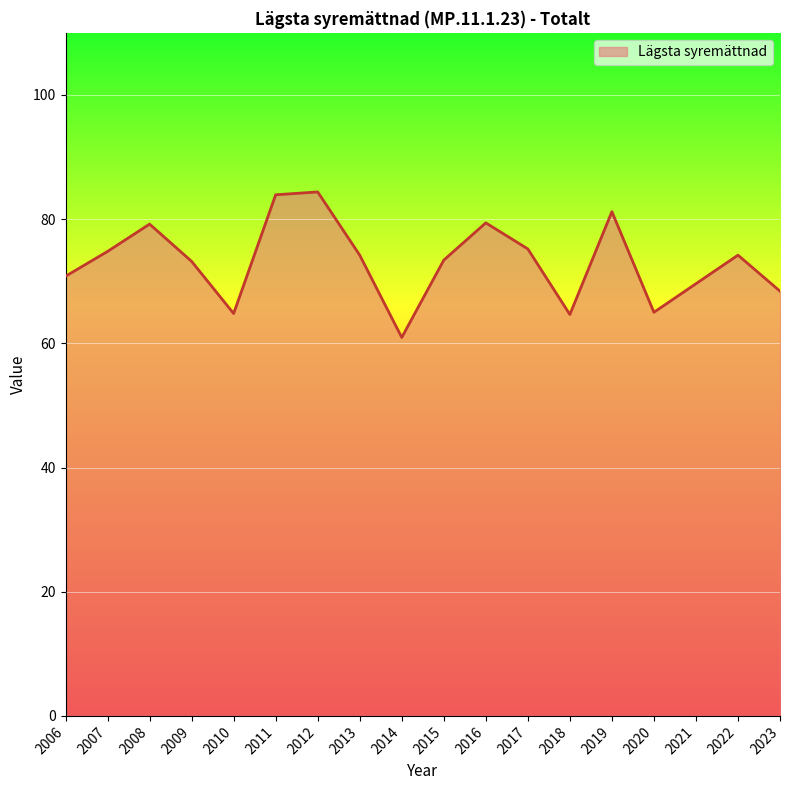

Is it true that the value at 2010 is 64.8?

True